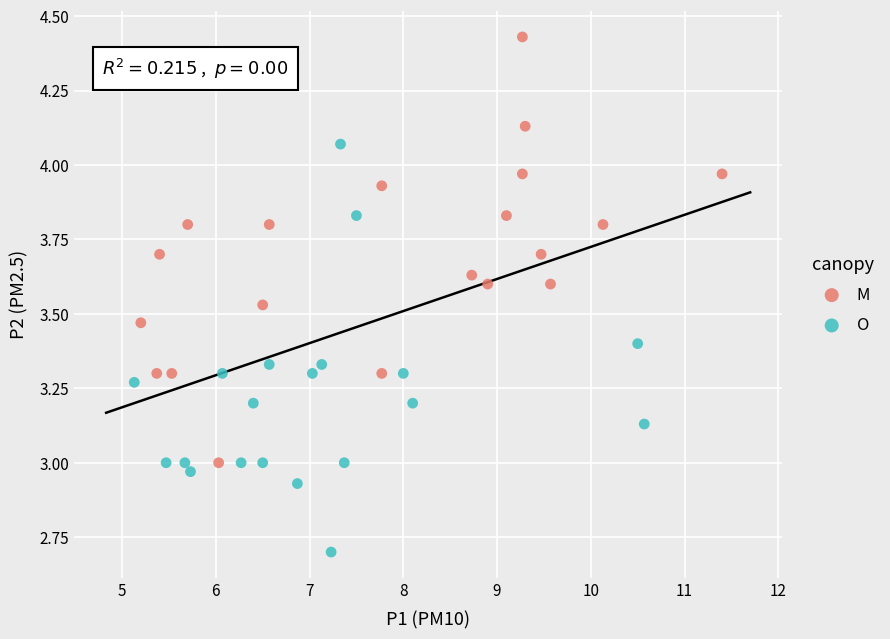

Which series reaches the maximum Y coordinate?

M